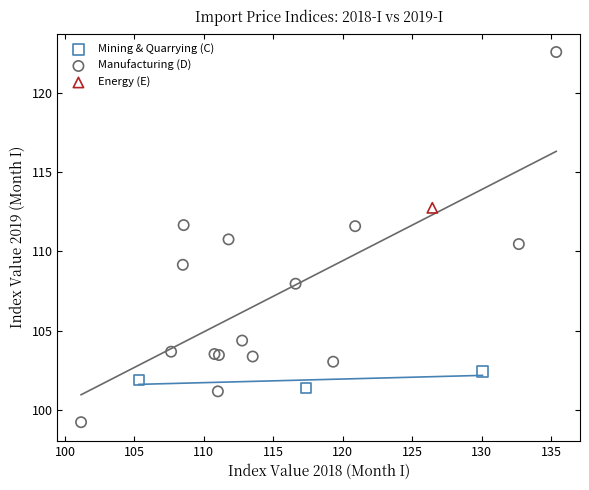

Which series reaches the maximum Y coordinate?

Manufacturing (D)